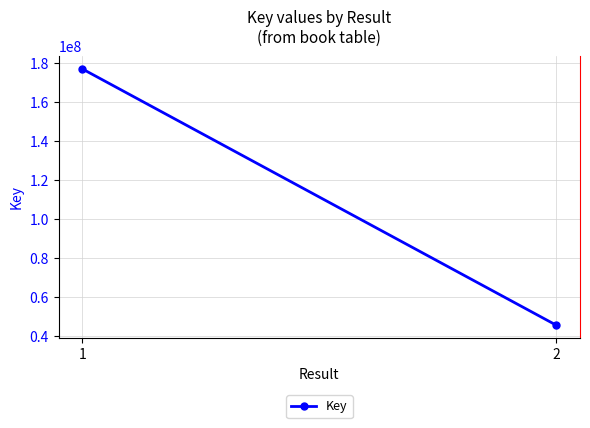

What is the change in value from 1 to 2?

-131309865